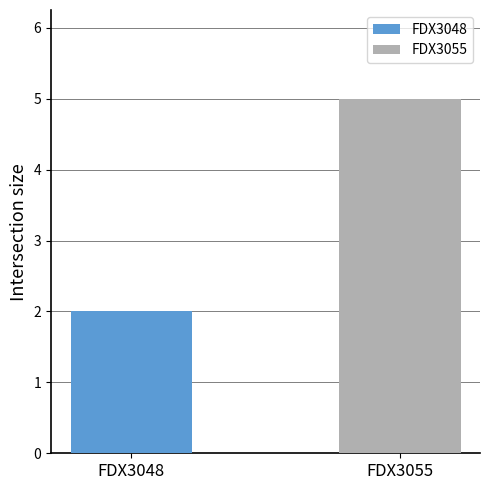

What is the maximum value shown in the chart?

5